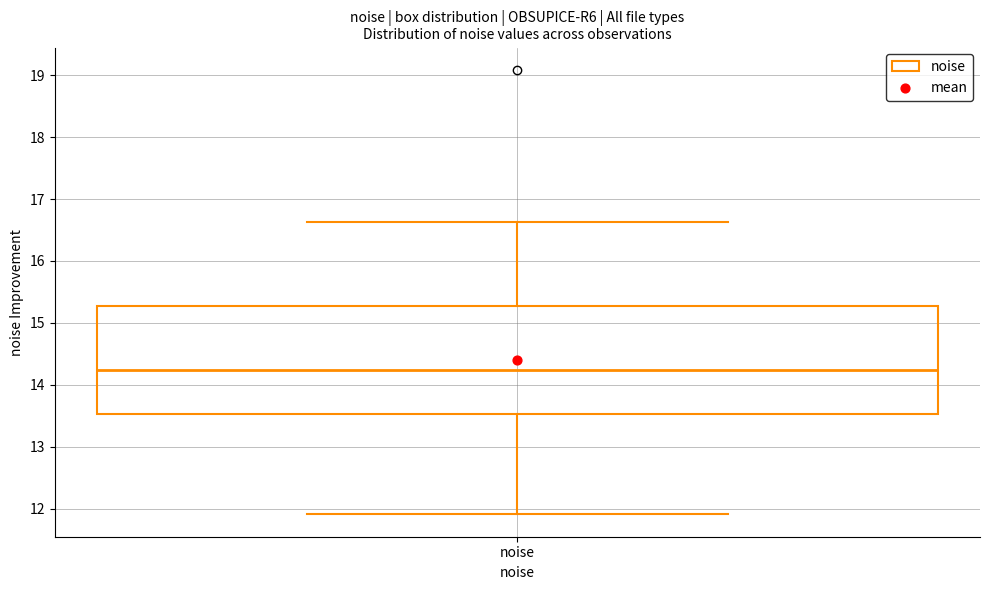

Transcribe this box plot: give where the median line is, the range the box spans, and where the two whiskers end, as read against the y-axis. The values are not printed on the chart, so give them approximately, as read against the axis.

median 14.2, box 13.5 to 15.3, whiskers 11.9 to 16.6